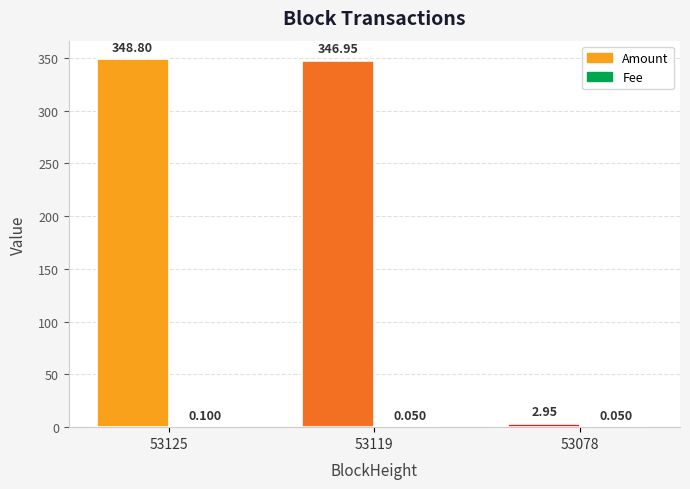

Where does the Amount series first go above 346?

53125